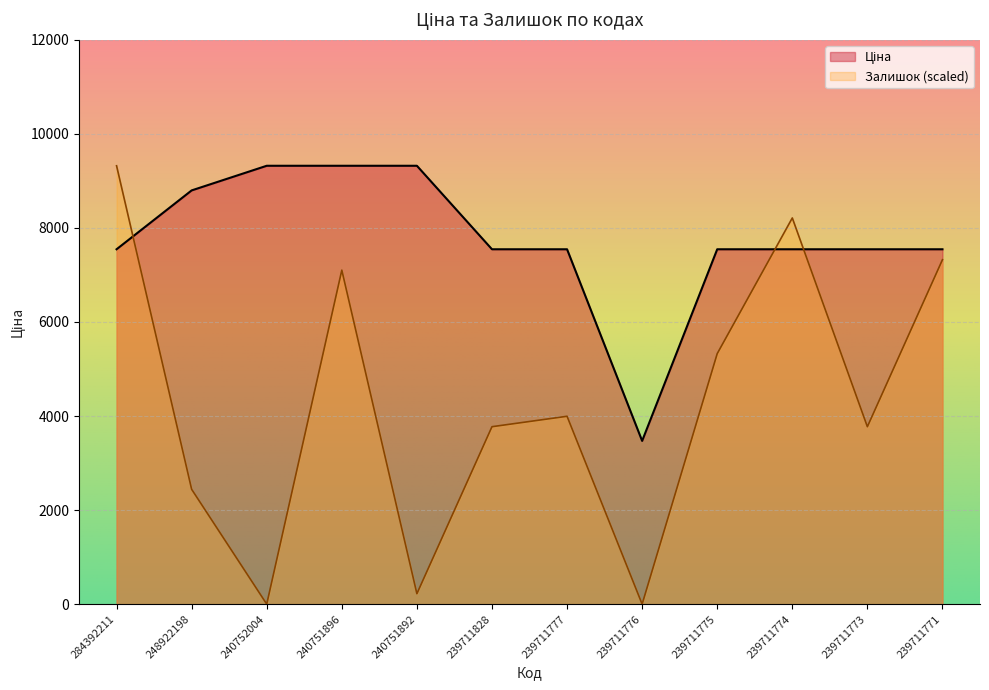

What is the difference between the Ціна values at 239711776 and 239711775?

4074.8